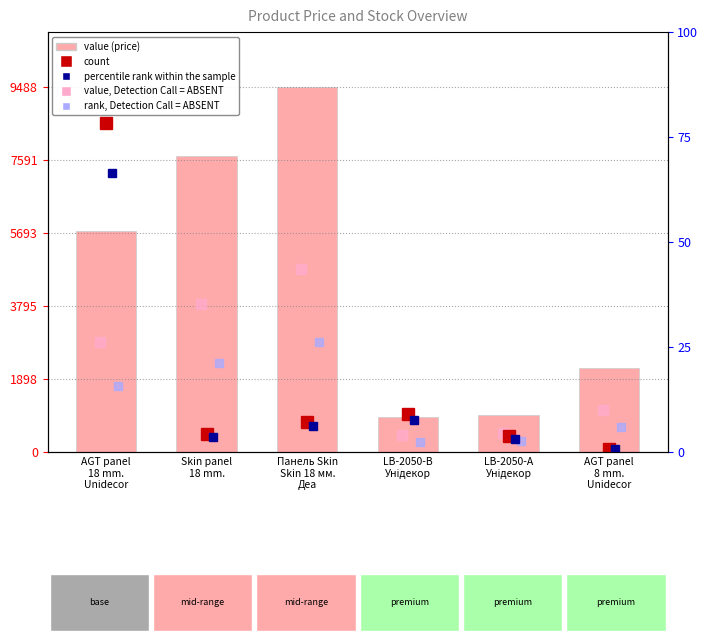

Does the chart contain any negative values?

No